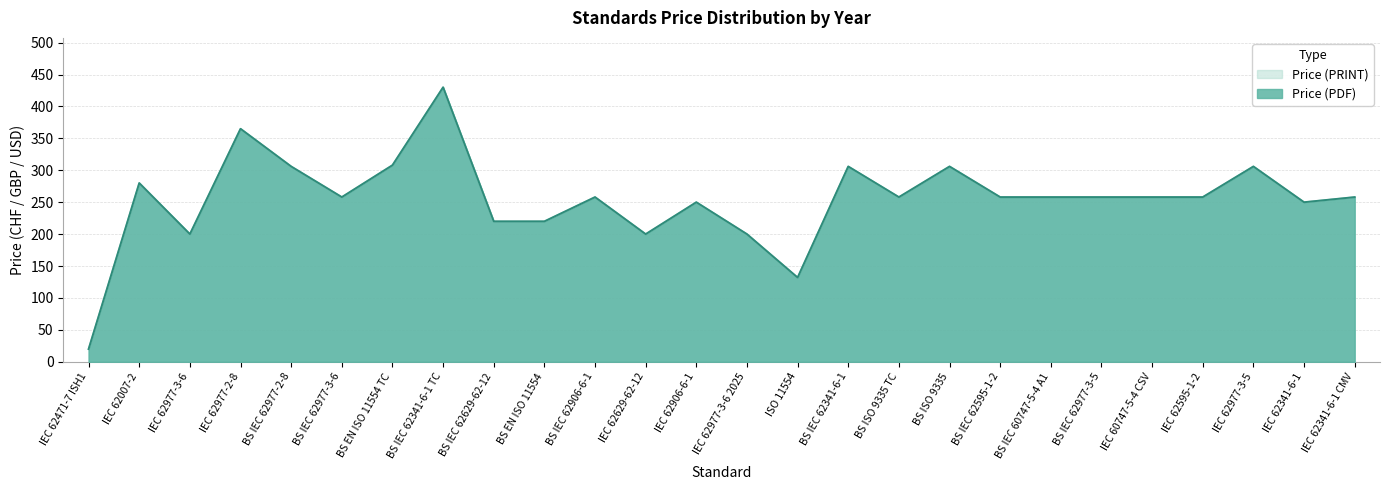

At which label does Price (PDF) first exceed 258?

IEC 62007-2